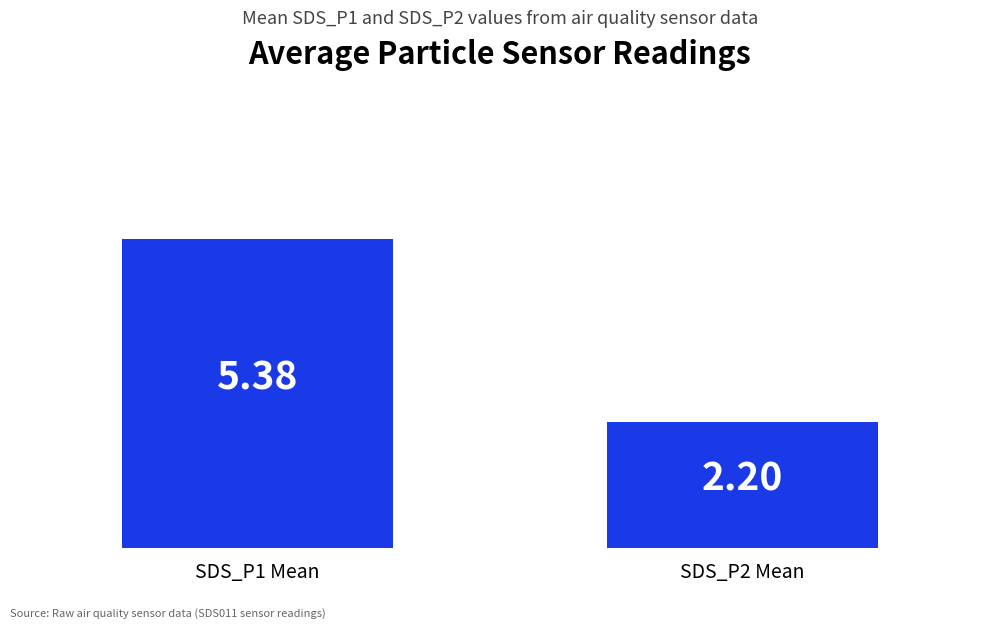

What is the greatest value displayed?

5.4